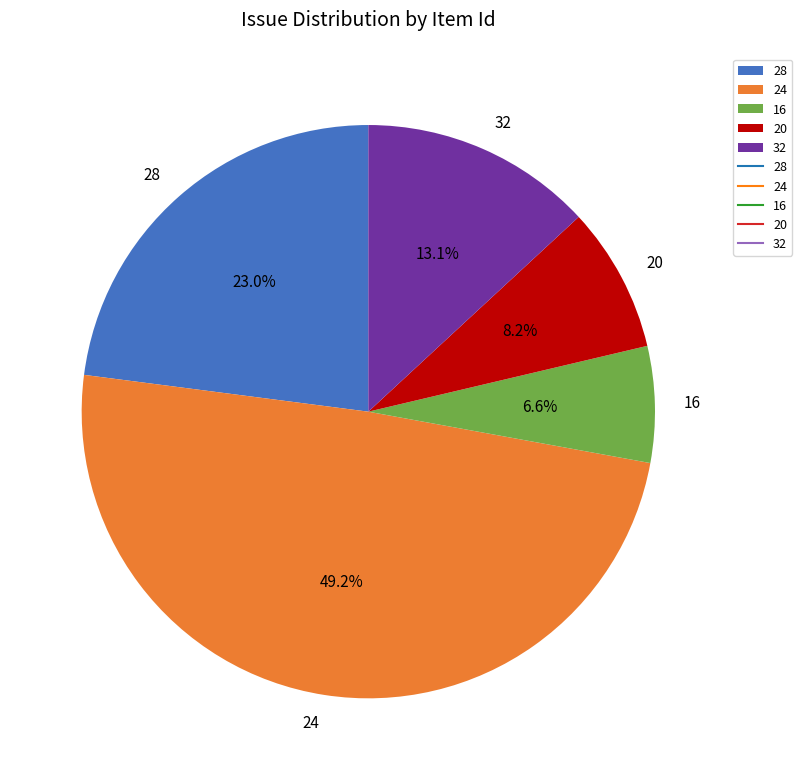

Rank the categories by value from lowest to highest.

16, 20, 32, 28, 24